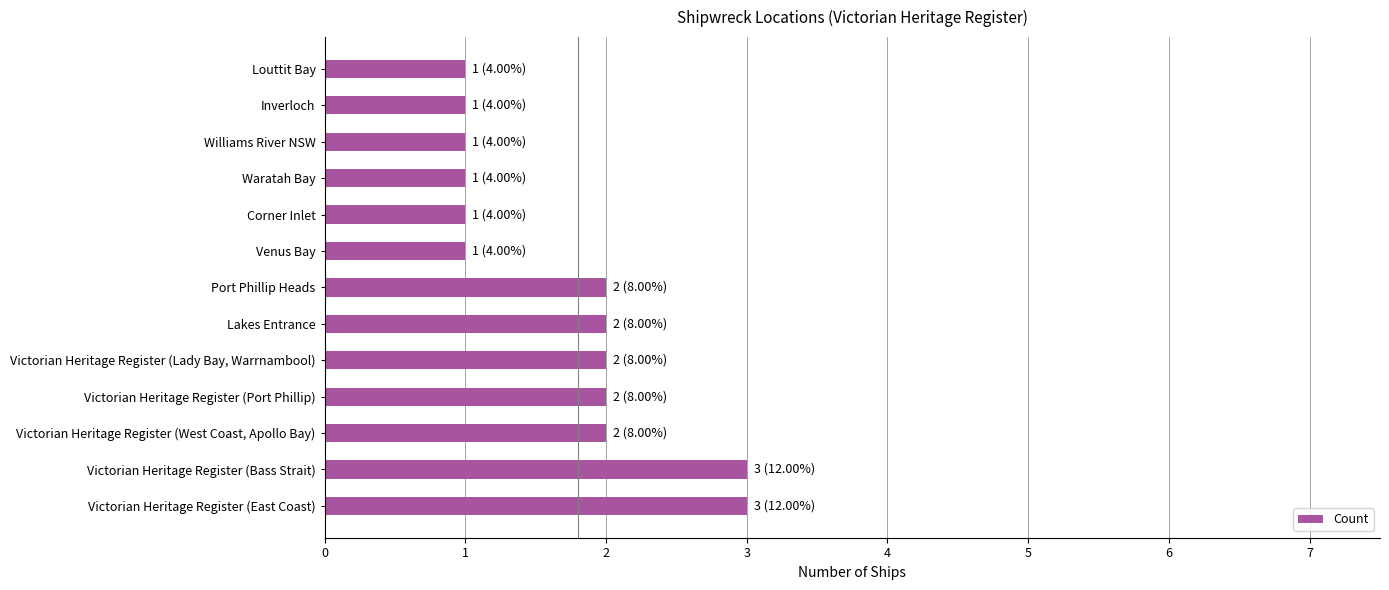

Which has a higher value, Venus Bay or Lakes Entrance?

Lakes Entrance